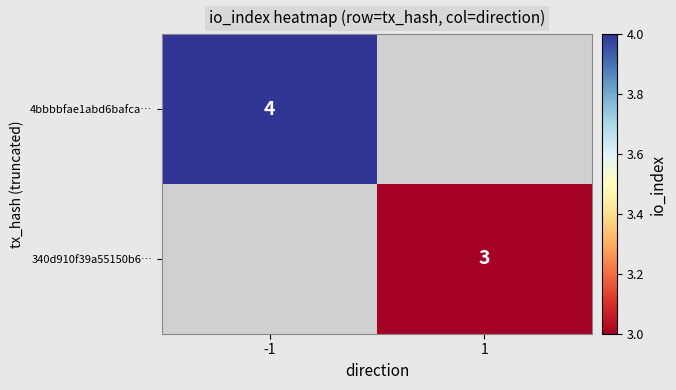

At how many categories does at least one series exceed 3?

1